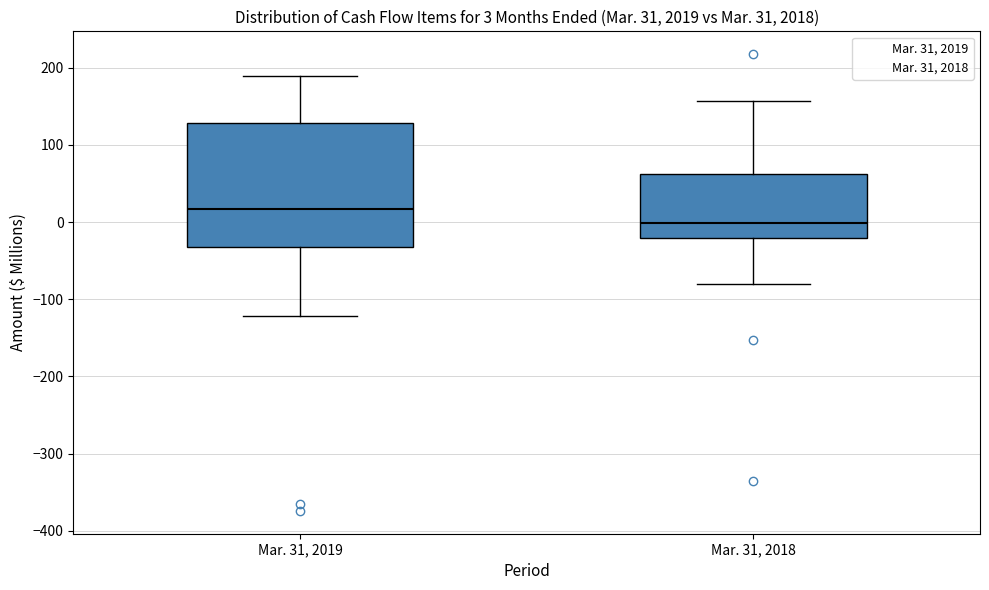

Comparing the boxes themselves (not the whiskers), which one is the tallest?

Mar. 31, 2019